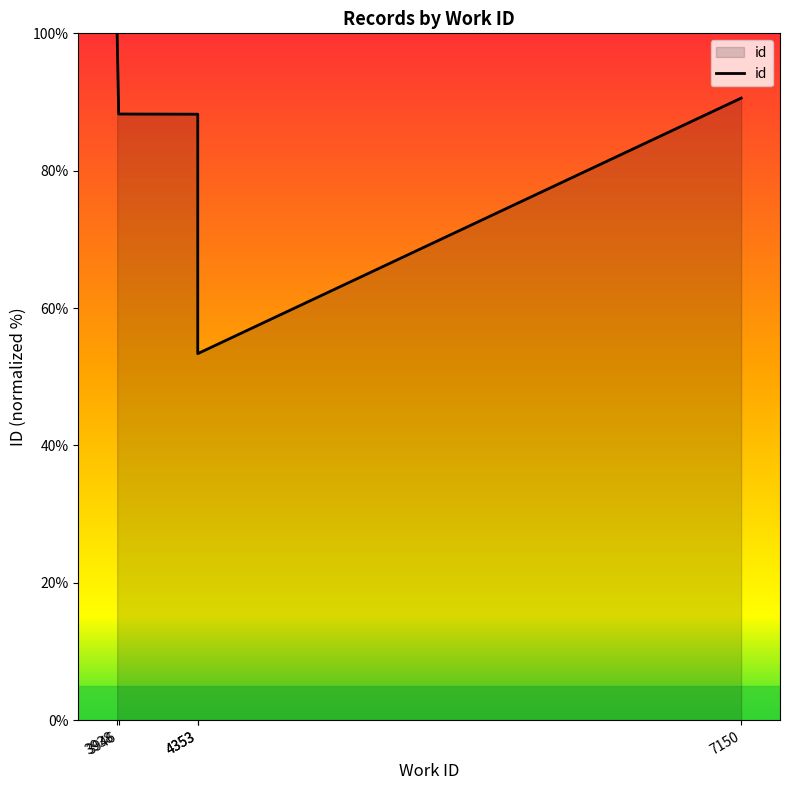

At which label does the data first exceed 88?

3938